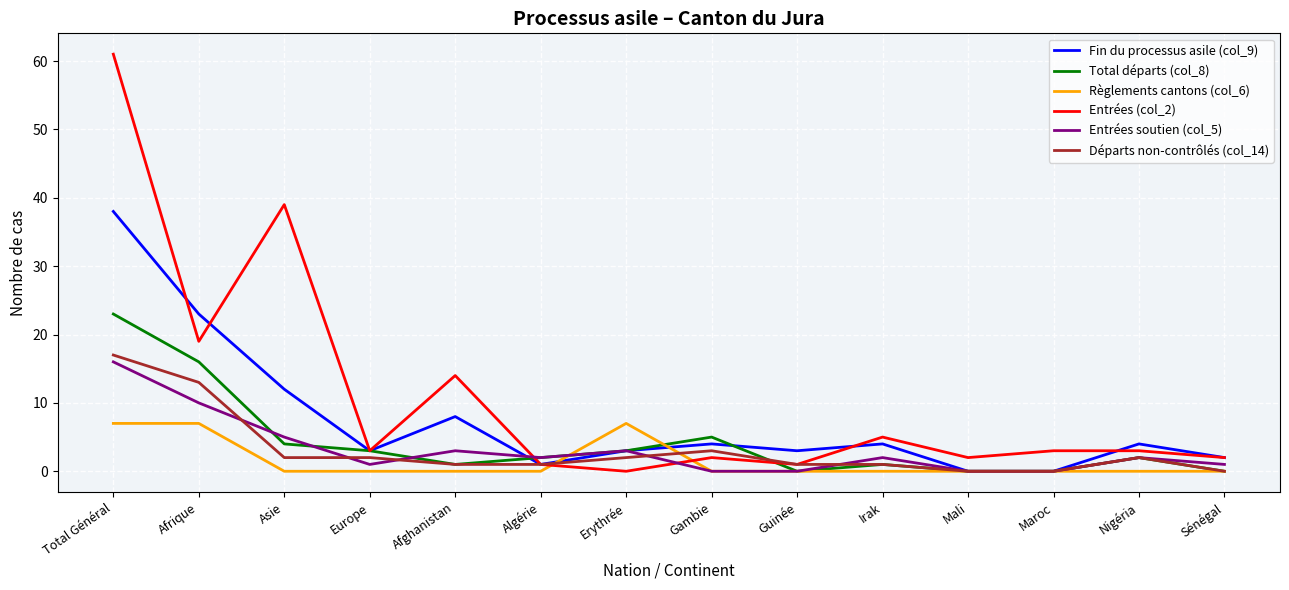

Which series has the largest range (max minus min)?

Entrées (col_2)